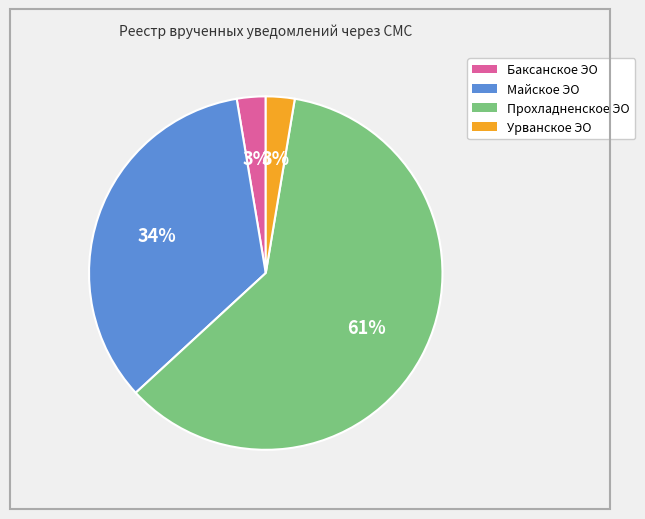

What is the largest slice in the pie chart?

Прохладненское ЭО